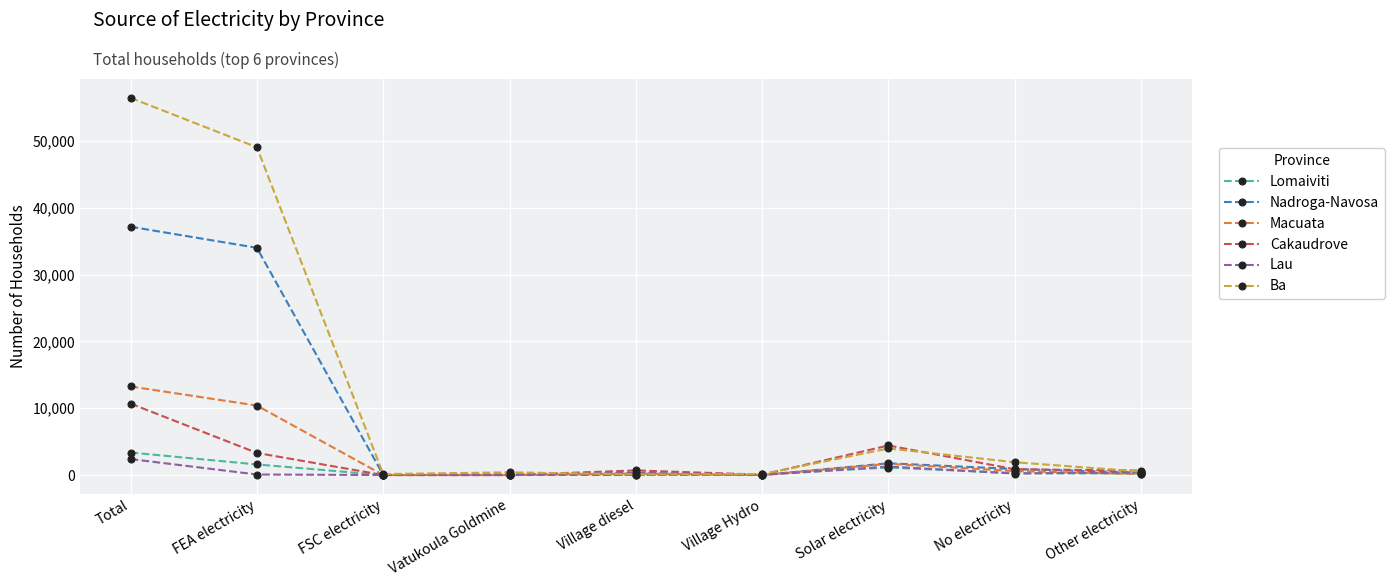

Which series has the largest total across all categories?

Ba